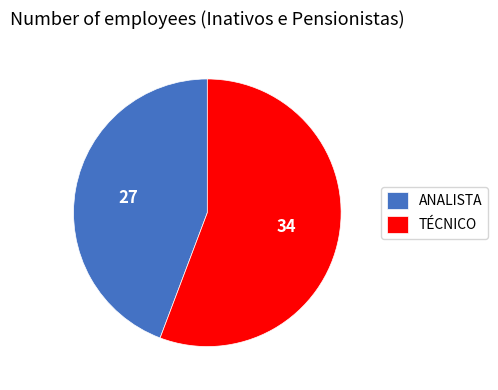

How many slices are in this pie chart?

2